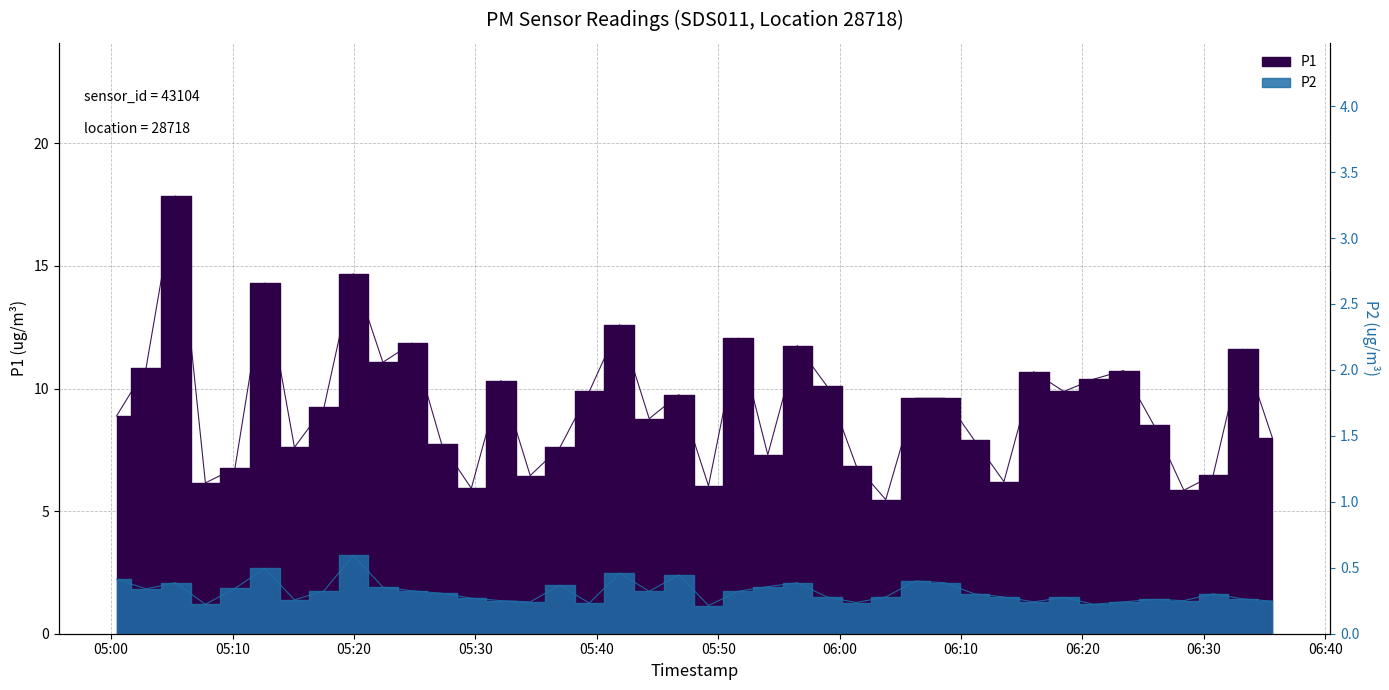

True or false: P1 has a value of 17.0 at 33.

False